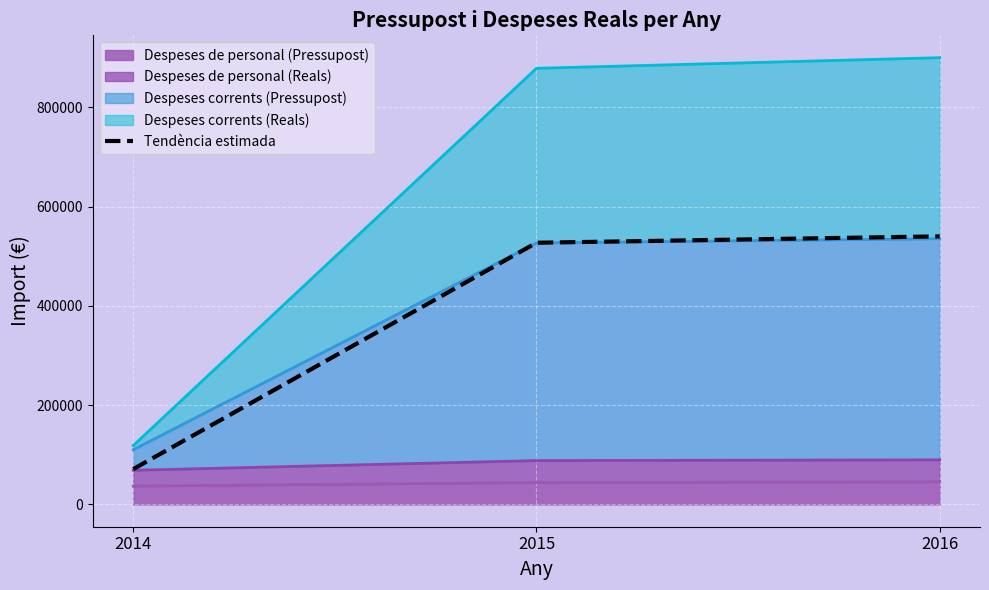

How many categories are shown in the chart?

3